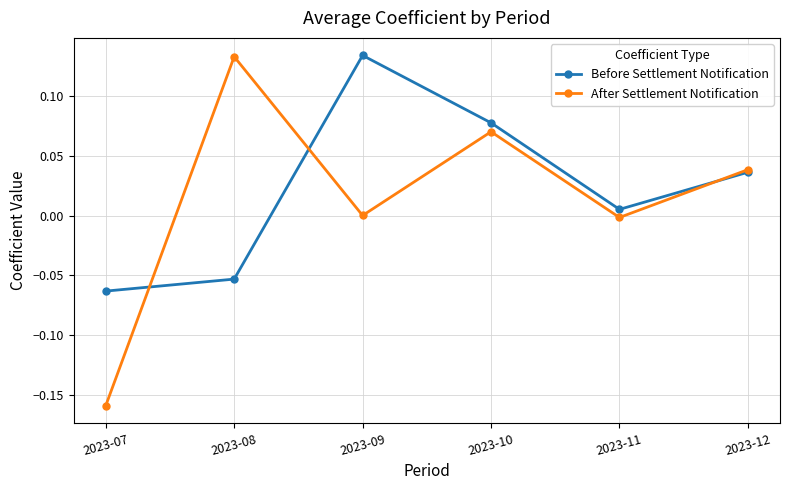

At which category does Before Settlement Notification reach its first local valley?

2023-11